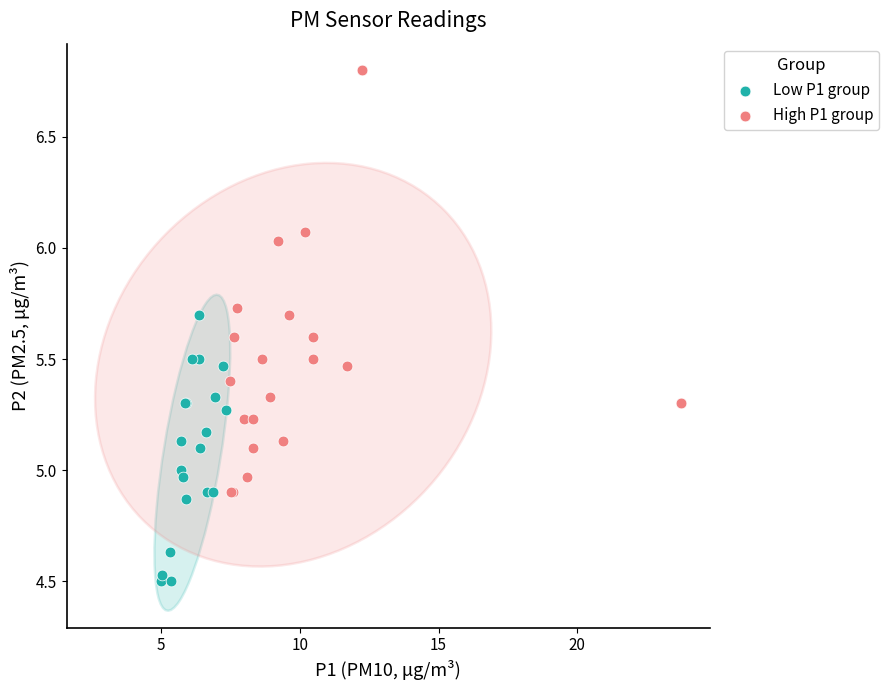

Which series reaches the minimum Y coordinate?

Low P1 group